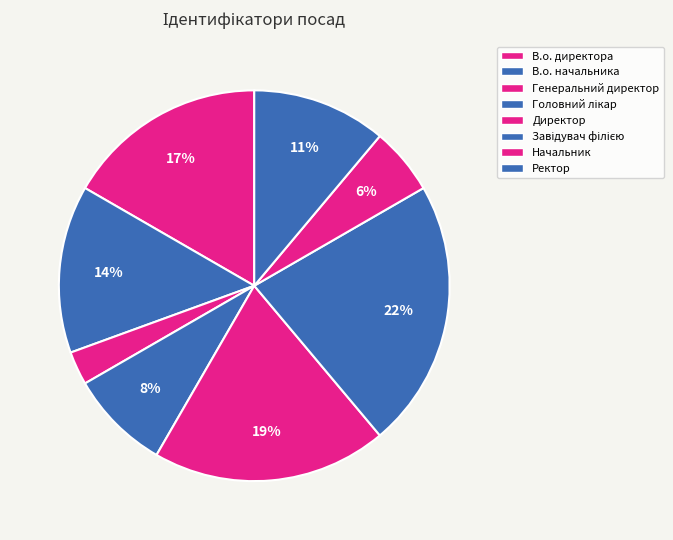

Combined, do Начальник and Завідувач філією account for over 50%?

No